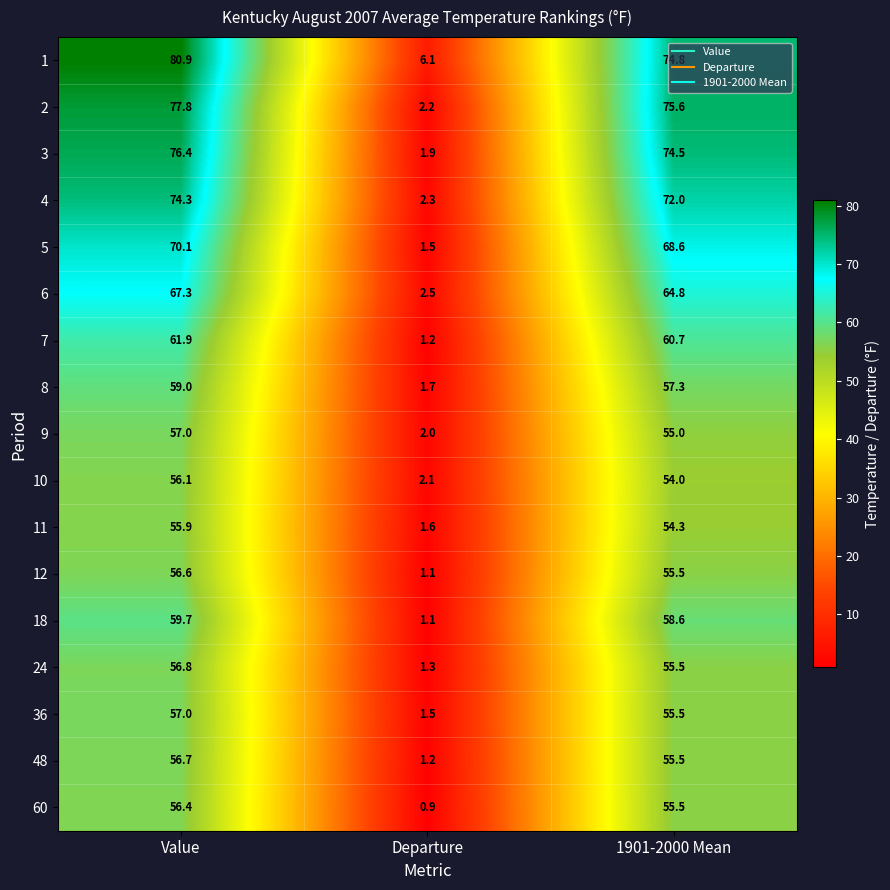

What is the smallest value displayed?

0.9